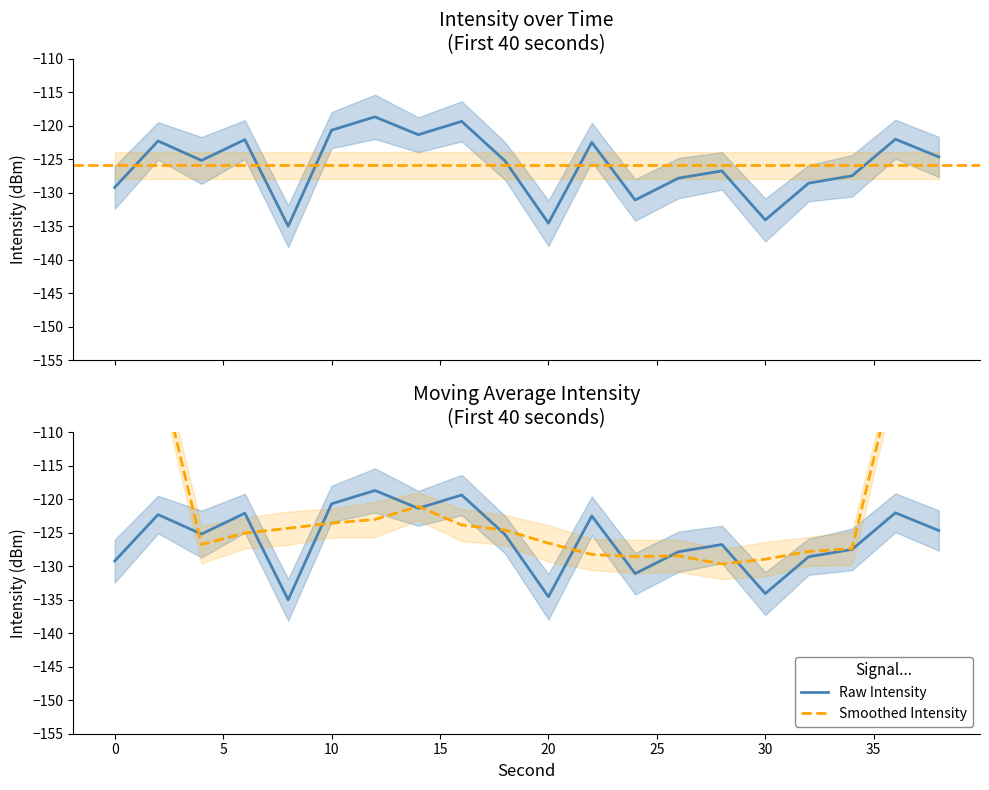

What is the approximate value at 8?

-135.0